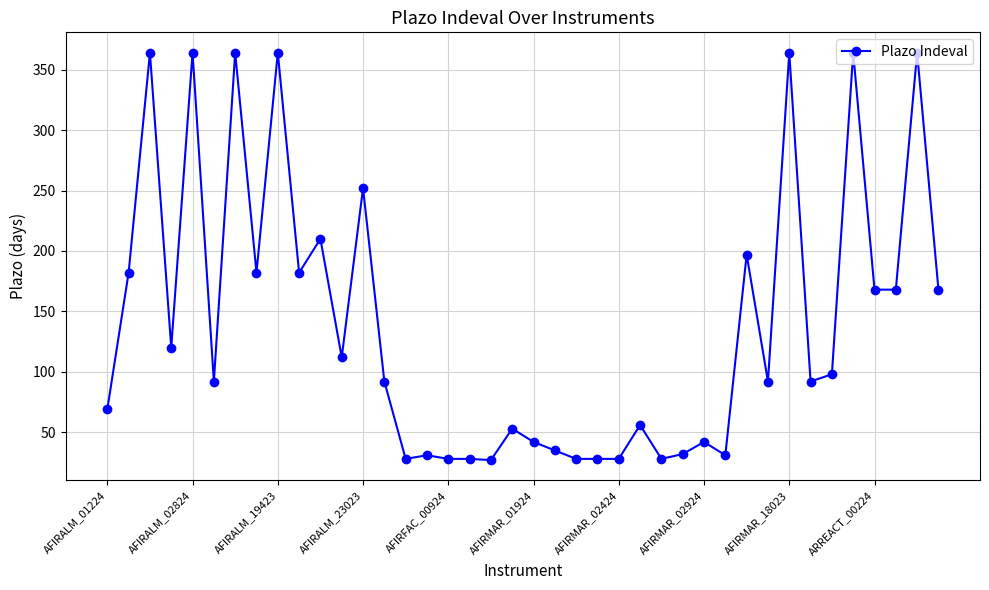

What is the sum of all values?

5569